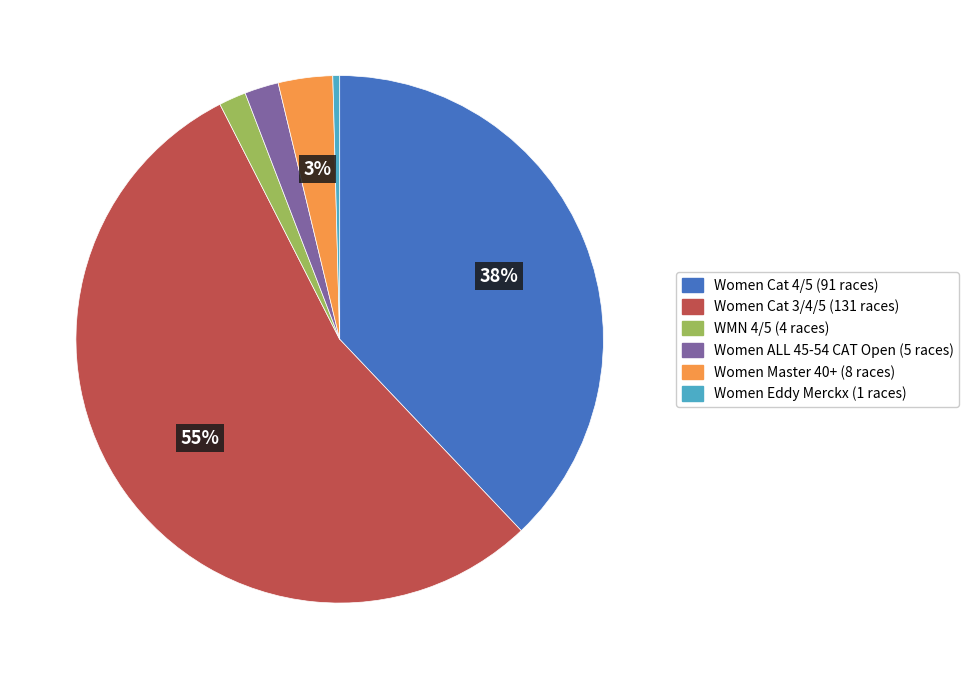

To the nearest percent, what is the average slice percentage?

17%